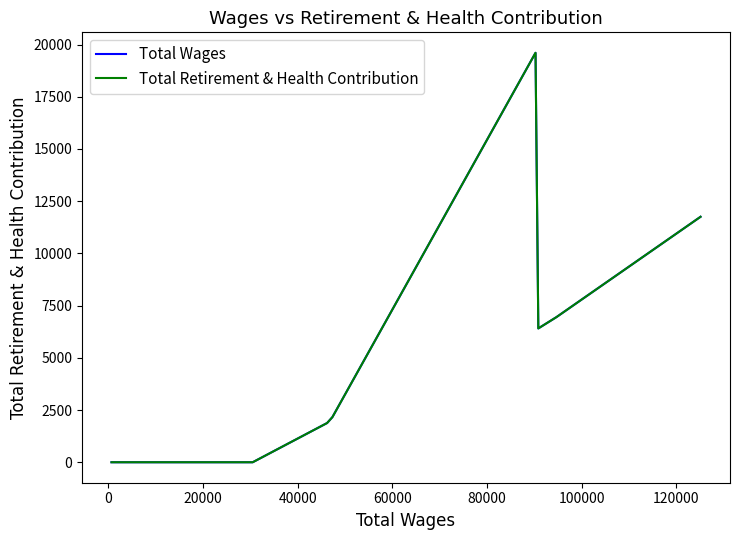

What is the difference between the maximum and minimum values in the Total Wages series?

19604